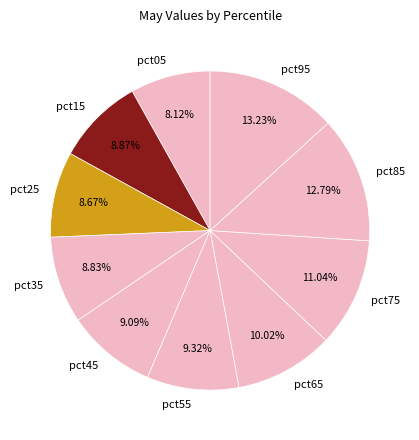

Does any single category account for the majority?

No